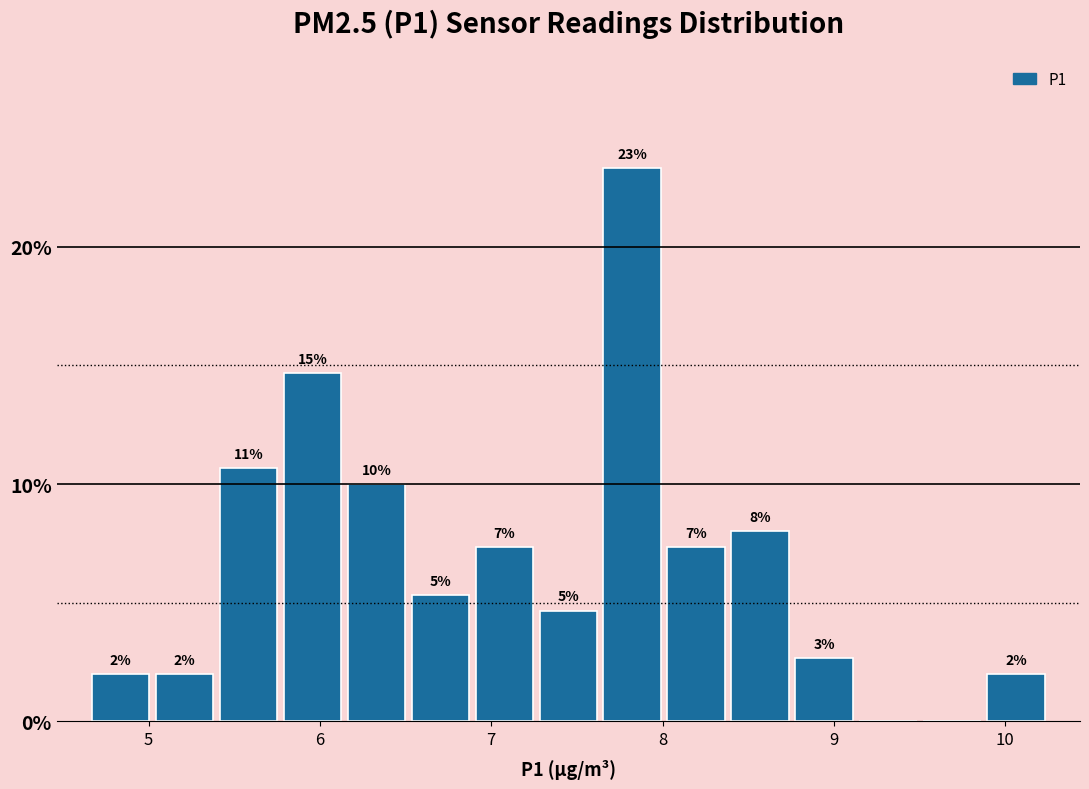

Read against the x-axis, roughly where is the centre of the tallest bar?

7.8